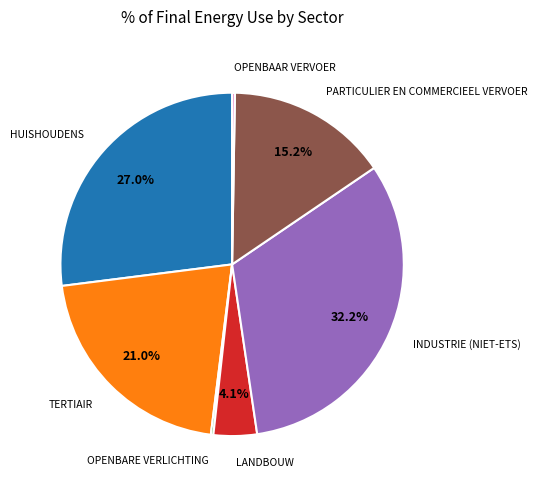

Is there any slice that represents more than half of the pie?

No